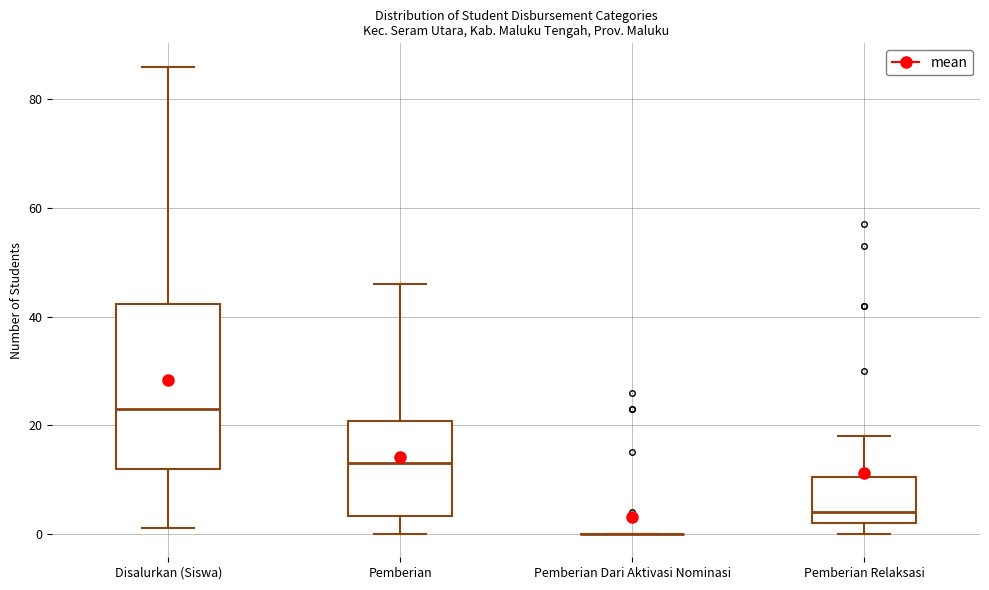

Reading left to right, transcribe this box plot: for each box, give where its median line is, the range the box spans, and where its two whiskers end, as read against the y-axis. The values are not printed on the chart, so give them approximately, as read against the axis.

Disalurkan (Siswa): median 24, box 12 to 42, whiskers 2 to 86
Pemberian: median 14, box 4 to 20, whiskers 0 to 46
Pemberian Dari Aktivasi Nominasi: box collapsed to a line at 0, whiskers 0 to 0
Pemberian Relaksasi: median 4, box 2 to 10, whiskers 0 to 18